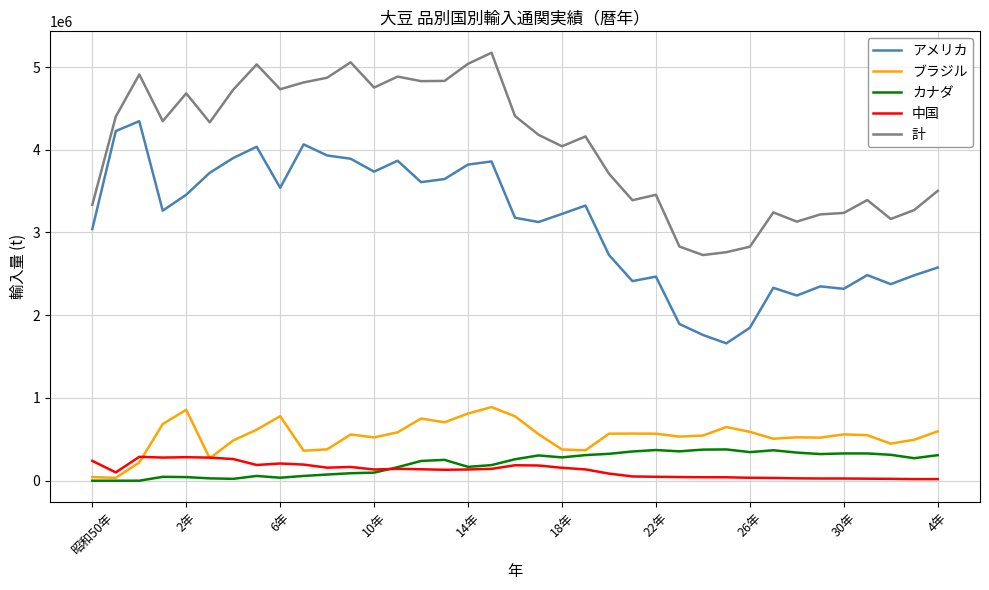

Which series has the largest total across all categories?

計